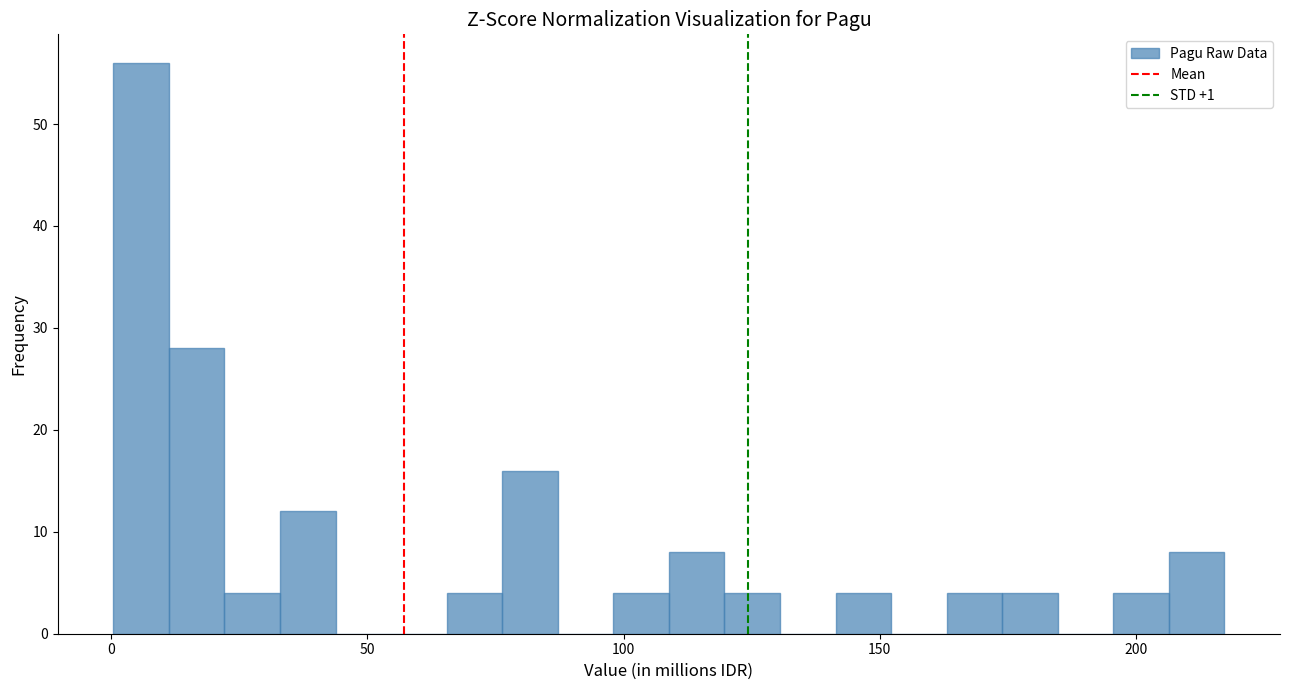

Around what value on the x-axis is the tallest bar? Give the approximate position of its centre, as read against the axis.

5